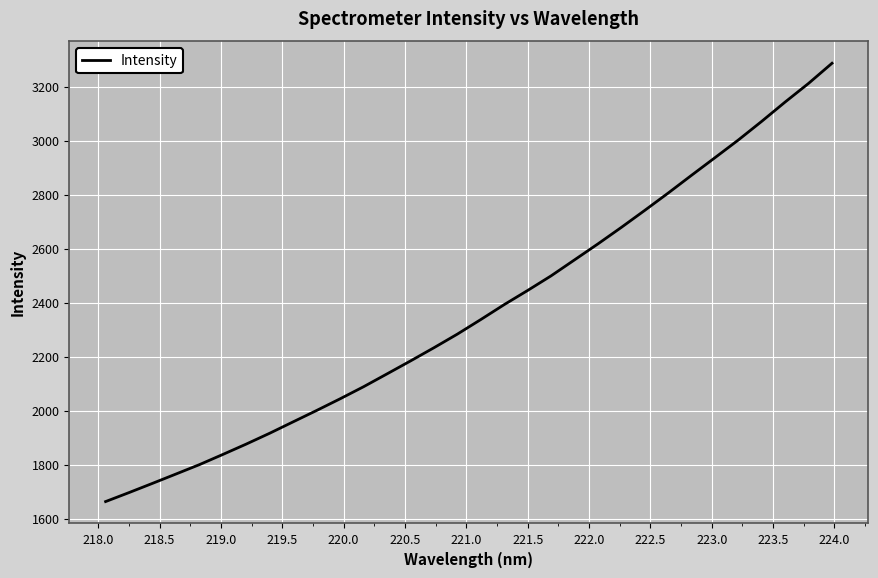

What is the greatest value displayed?

3288.6